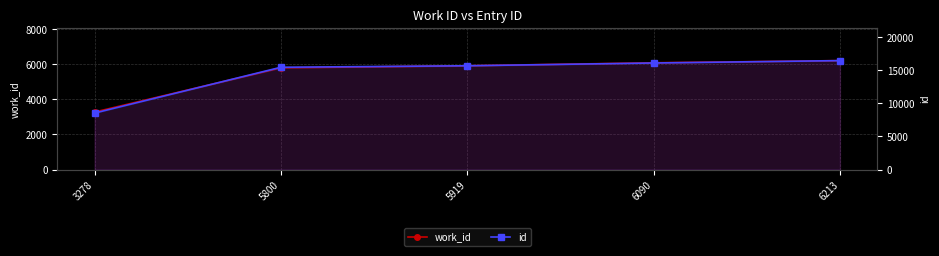

What is the total value across all series at 6090?

22205